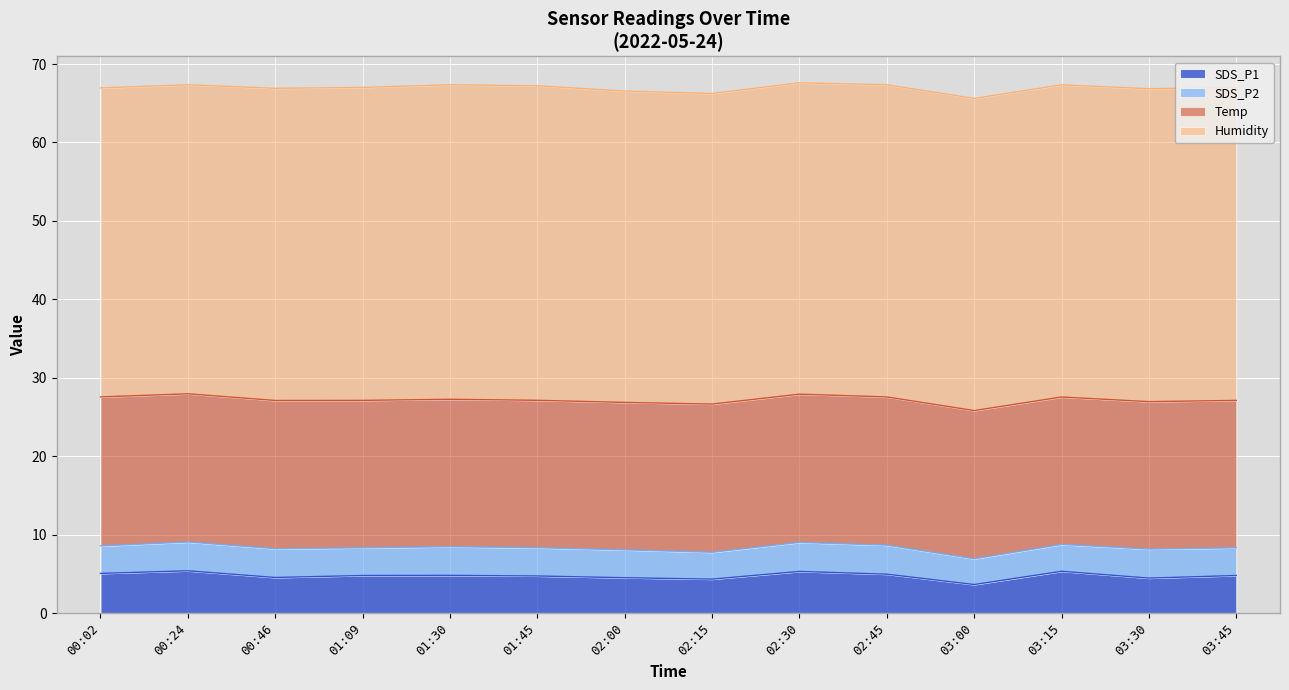

How many data points does each series have?

14